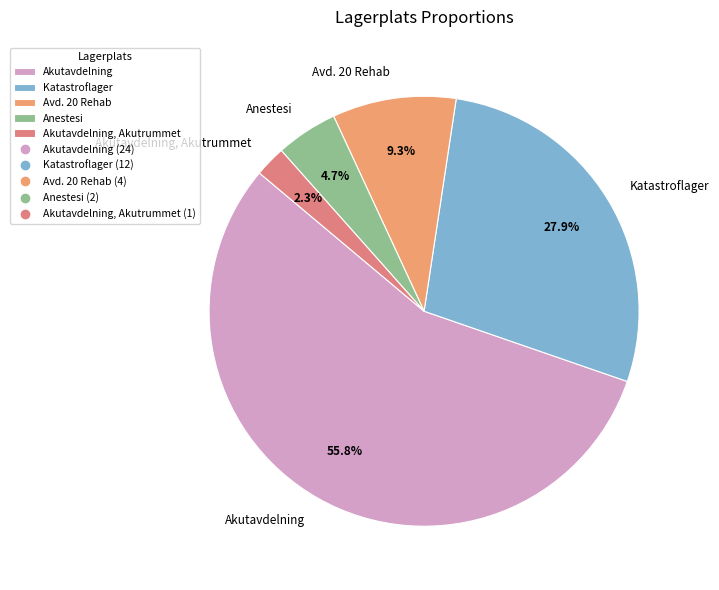

Rank the categories by value from highest to lowest.

Akutavdelning, Katastroflager, Avd. 20 Rehab, Anestesi, Akutavdelning, Akutrummet